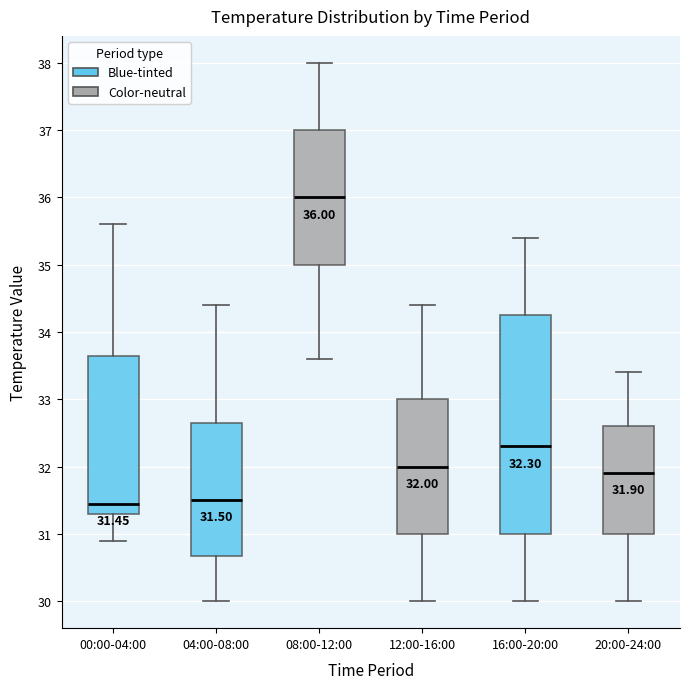

Which box is the tallest, from its lower edge to its upper edge?

16:00-20:00